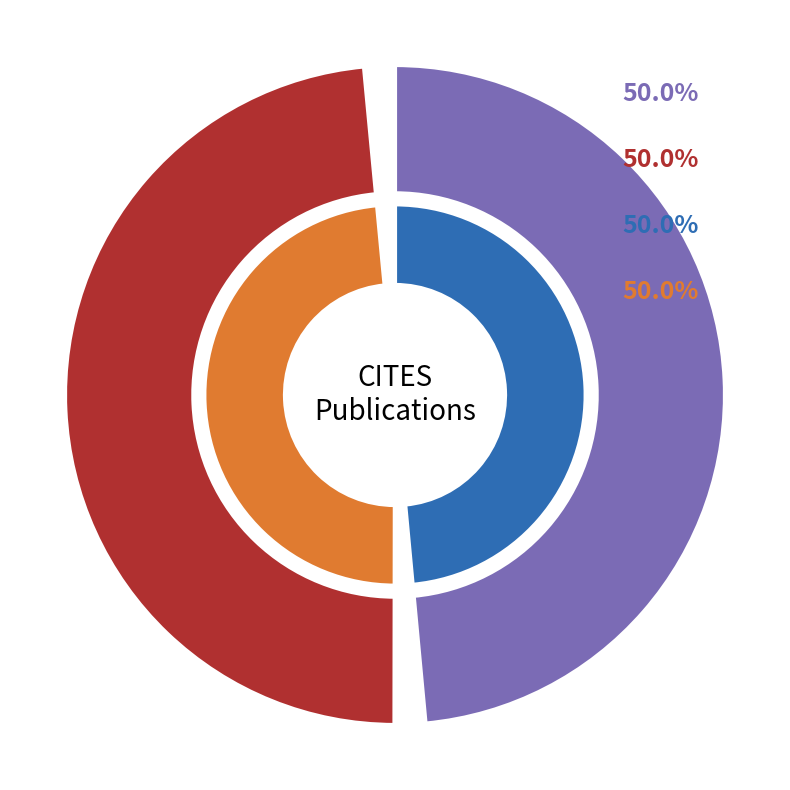

The 2003 slice represents 40% of the pie. True or false?

False